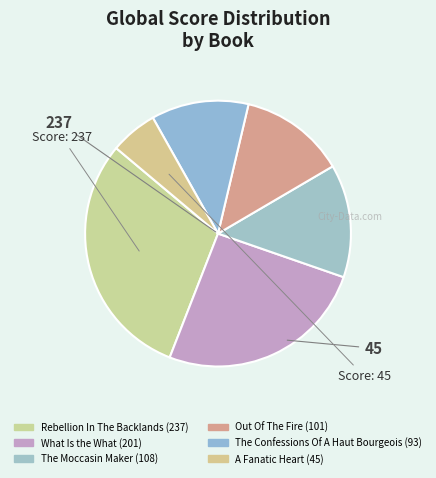

What percentage is the Rebellion In The Backlands slice, to the nearest percent?

30%